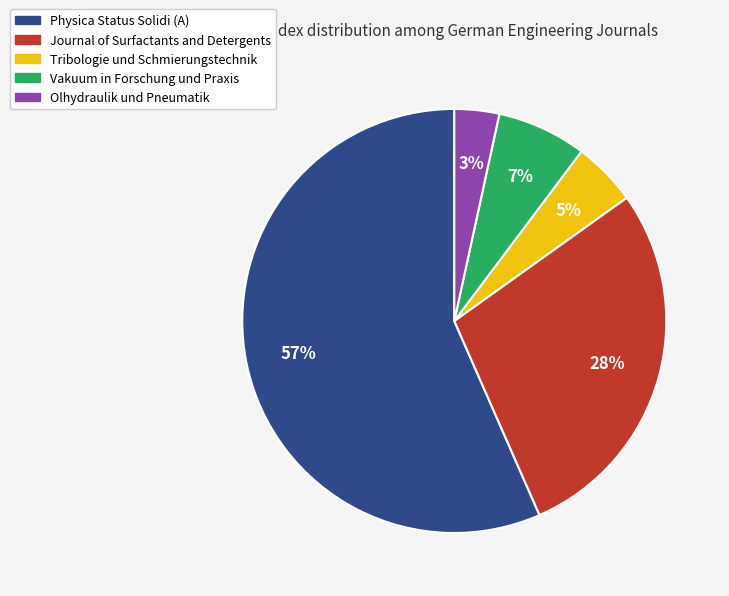

Does Physica Status Solidi (A) represent more than half of the total?

Yes